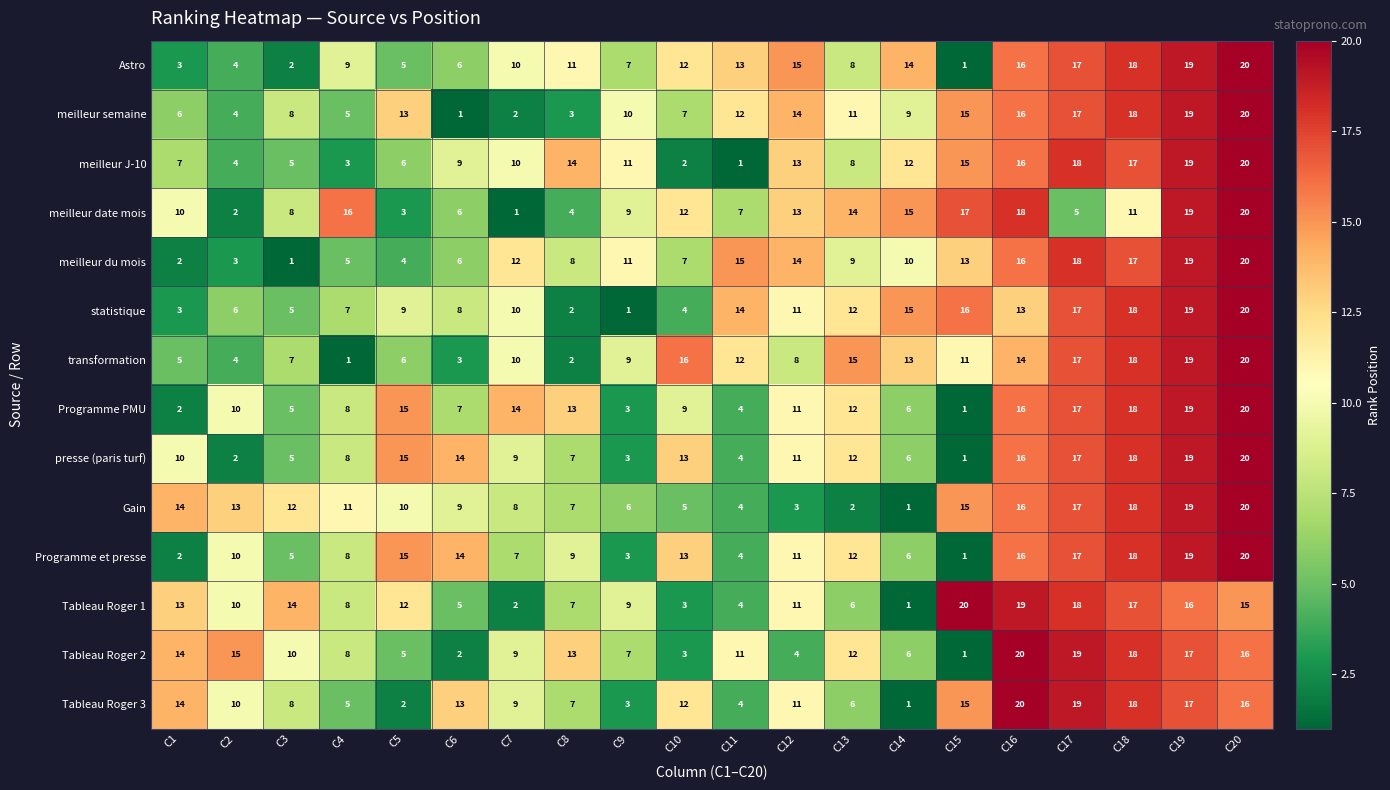

List the labels in order of transformation value, smallest first.

C4, C8, C6, C2, C1, C5, C3, C12, C9, C7, C15, C11, C14, C16, C13, C10, C17, C18, C19, C20